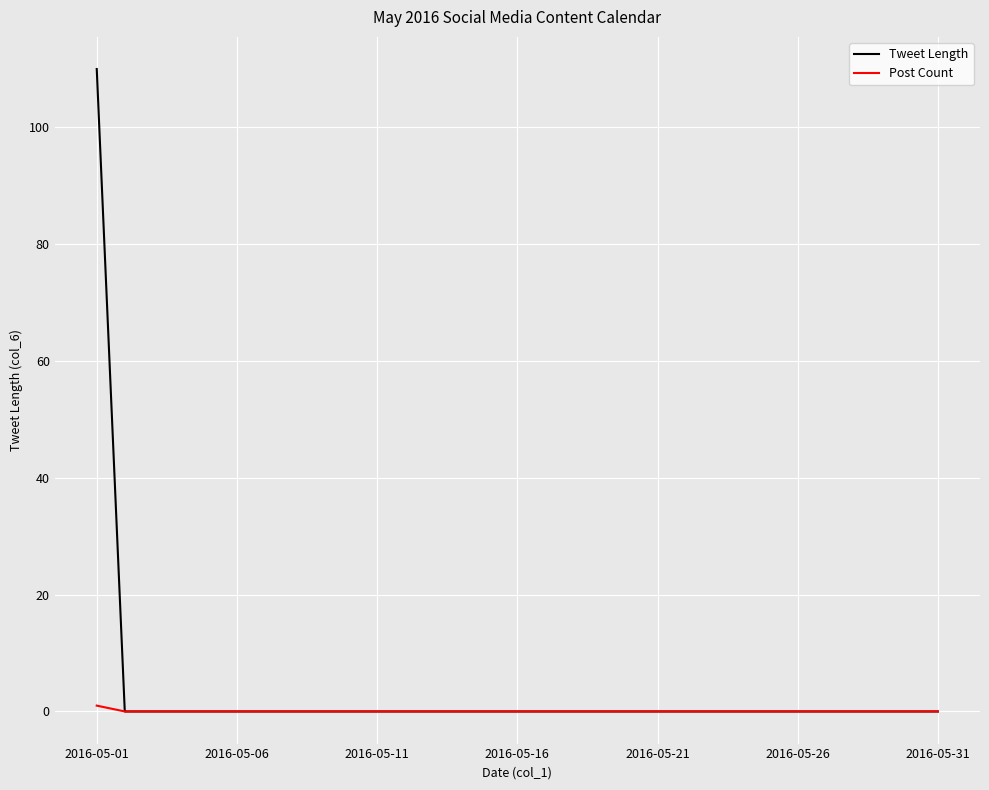

Which series has the largest range (max minus min)?

Tweet Length